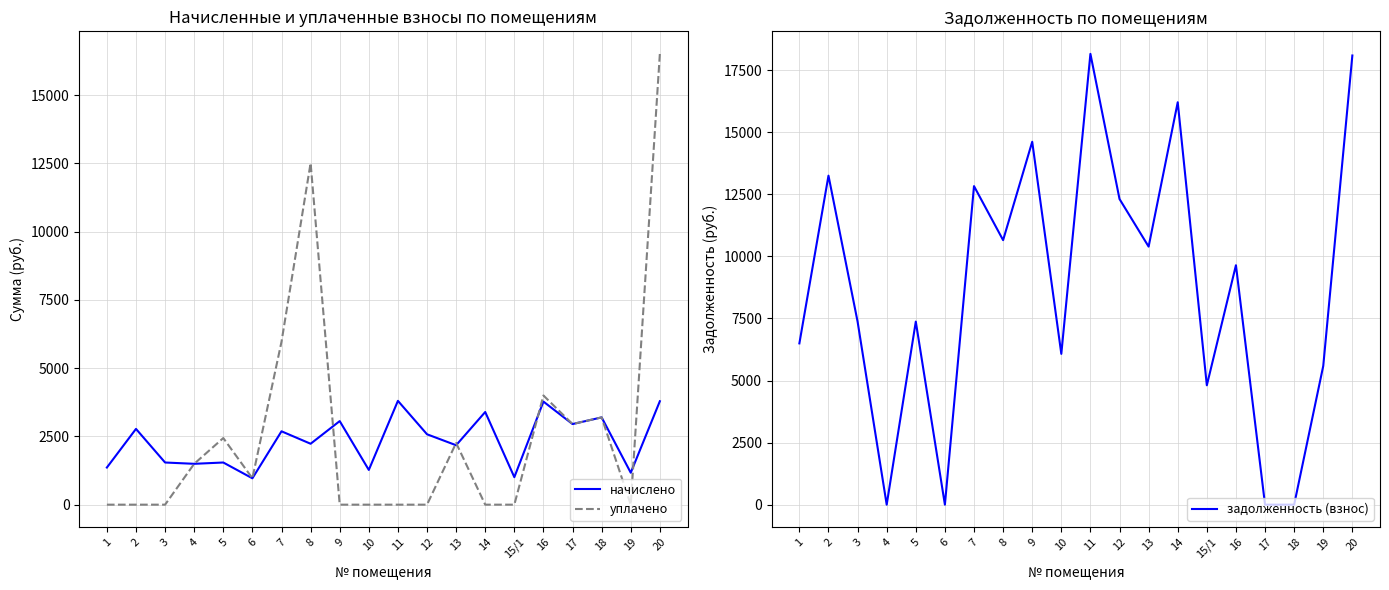

How many data points in задолженность (взнос) are less than 9645?

10